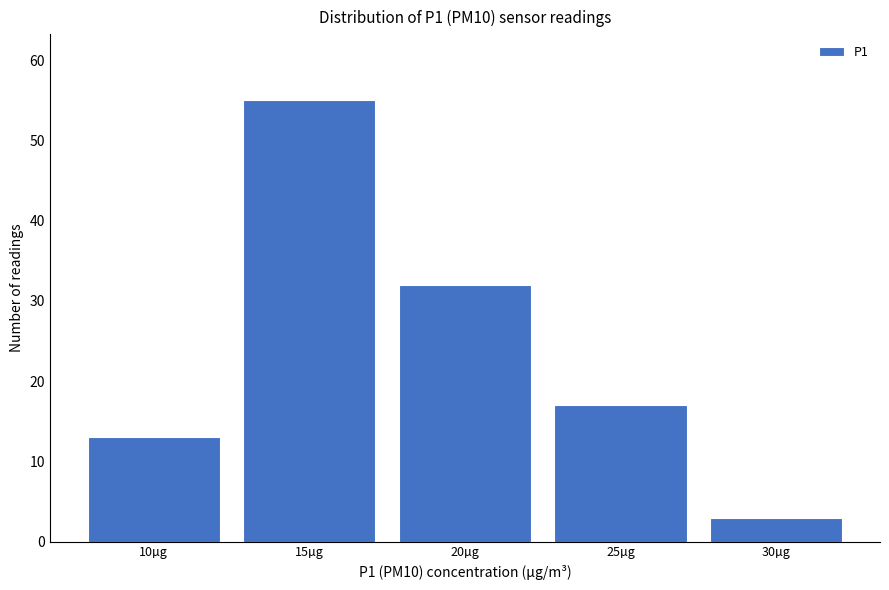

Reading left to right, transcribe all the data shown in this chart.

10µg=13	15µg=55	20µg=32	25µg=17	30µg=3